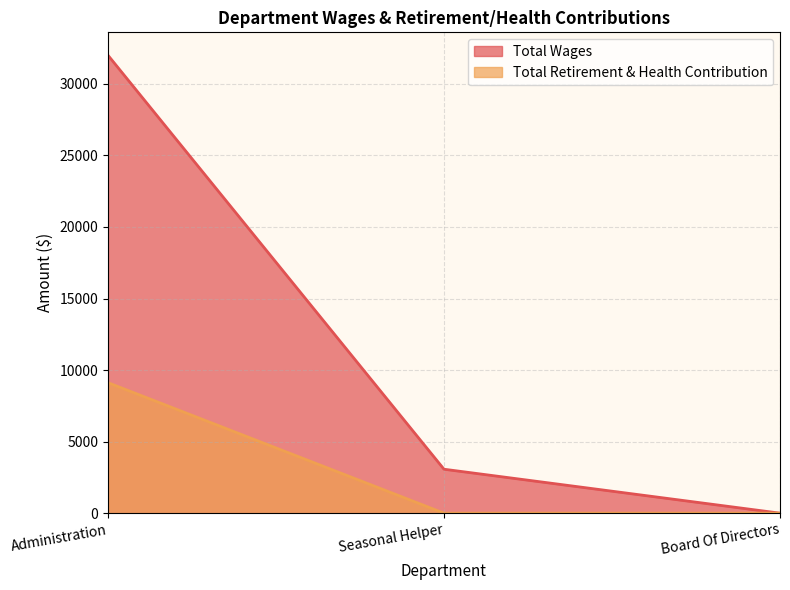

What are all the series names shown in the legend?

Total Wages, Total Retirement & Health Contribution